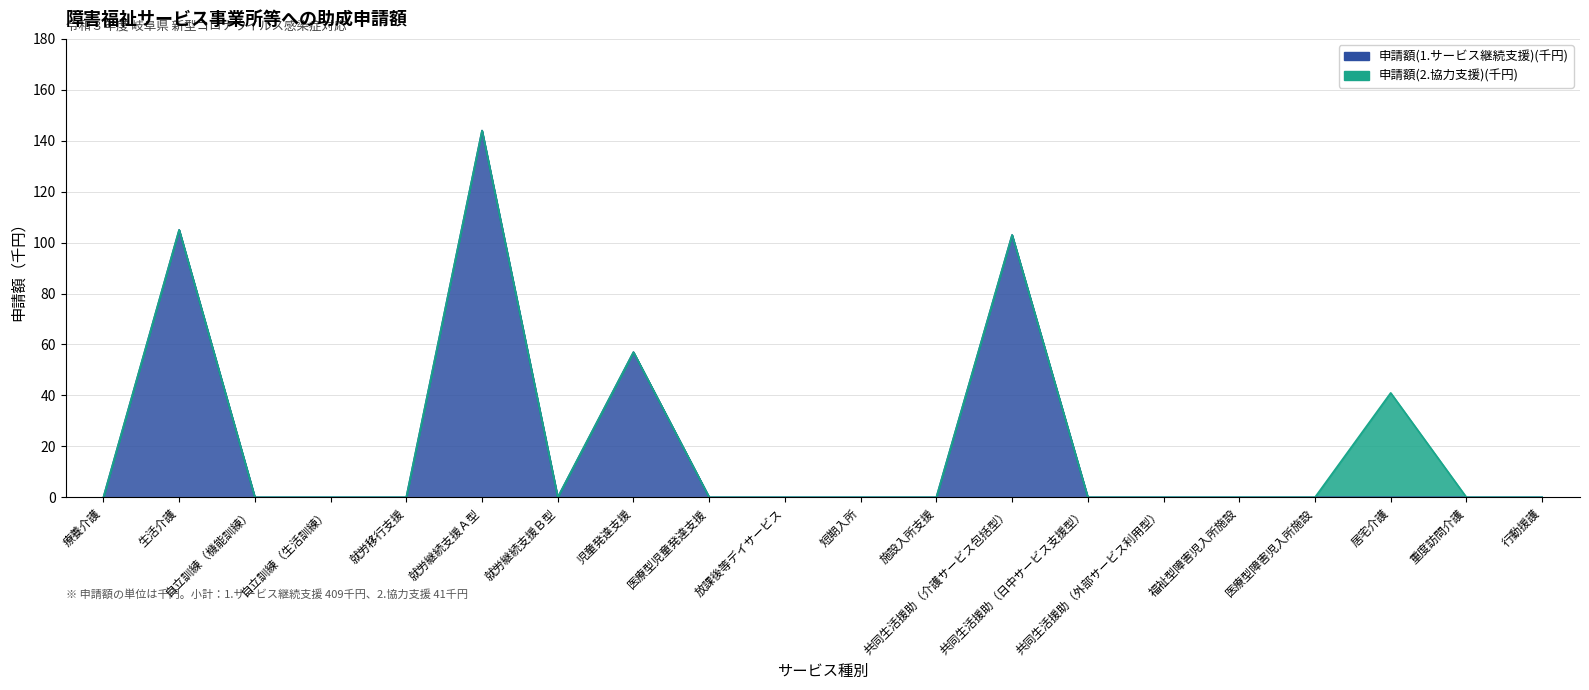

Does the chart display data point markers on the line(s)?

No